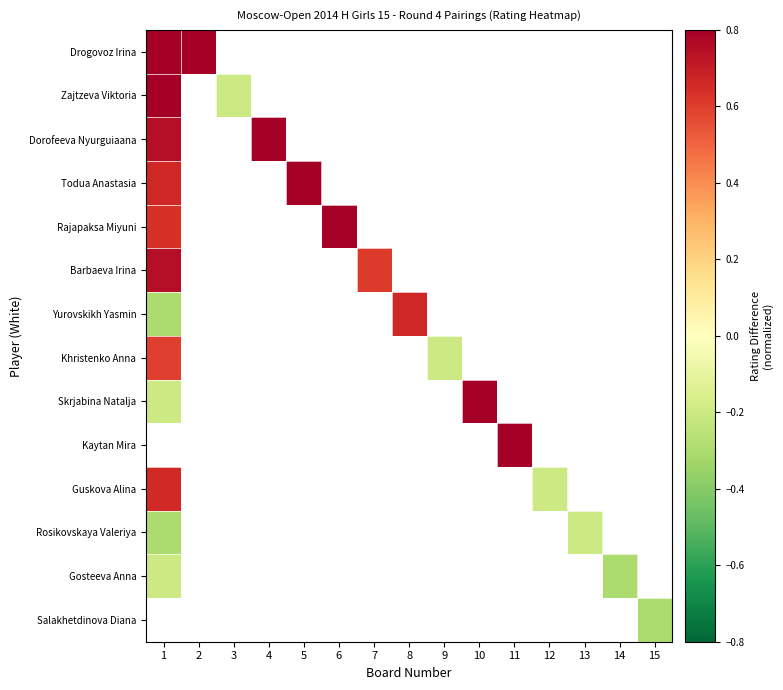

Is the value of Yurovskikh Yasmin at 4 greater than the value of Rajapaksa Miyuni at 5?

No